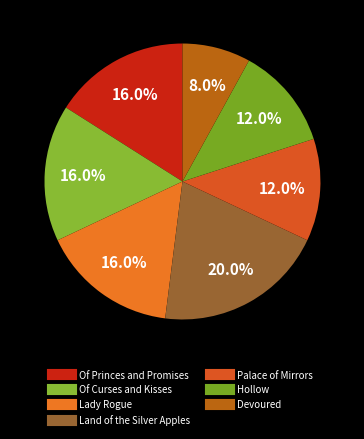

How many segments does this pie chart have?

7